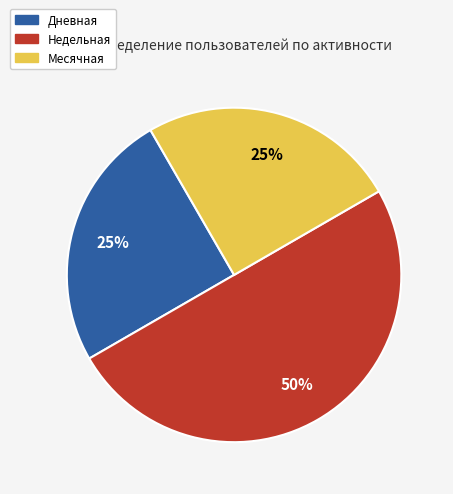

To the nearest percent, what is the average slice percentage?

33%